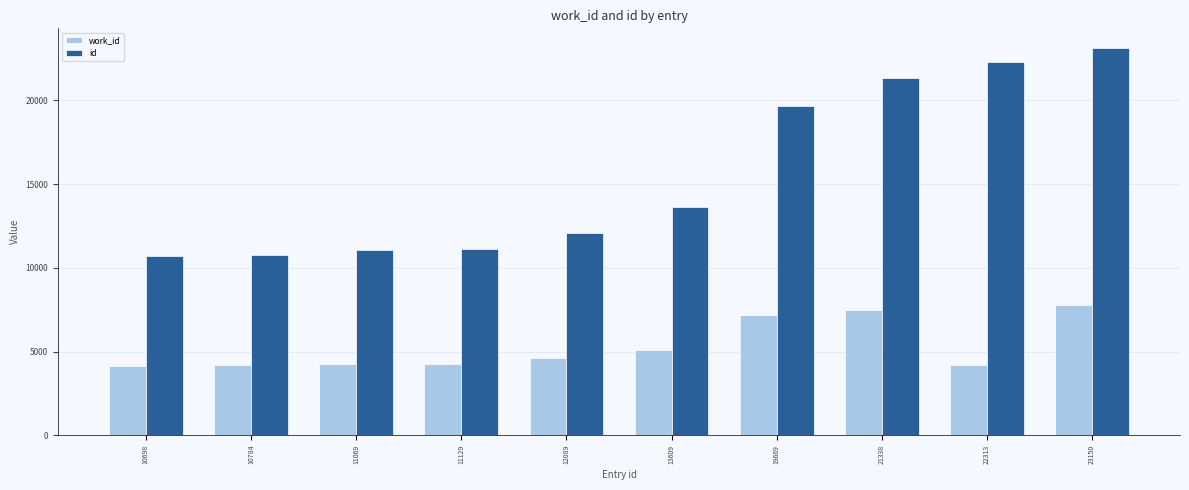

What is the difference between the highest and lowest values at 19669?

12458